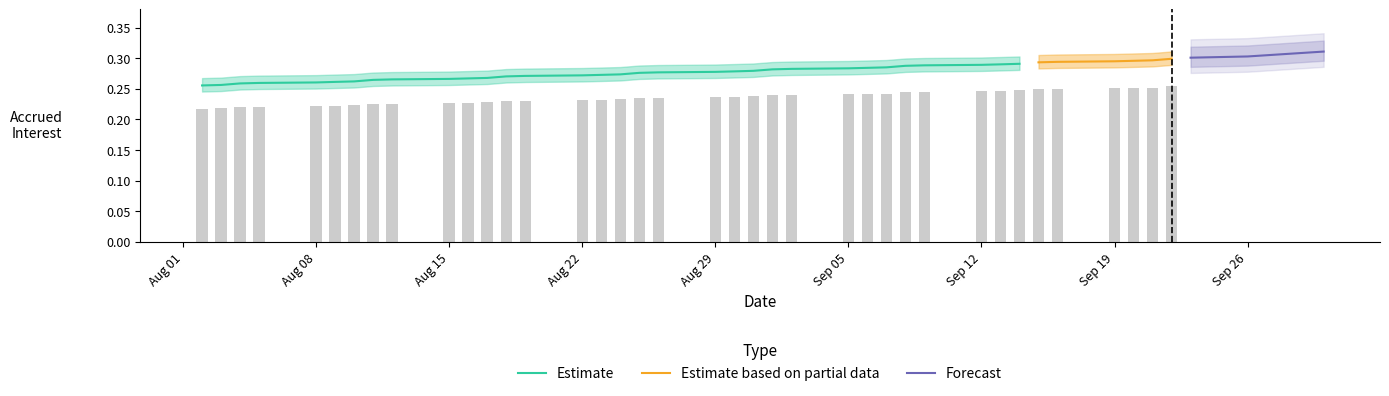

What is the label of the 31st bar from the right?

2022-08-11